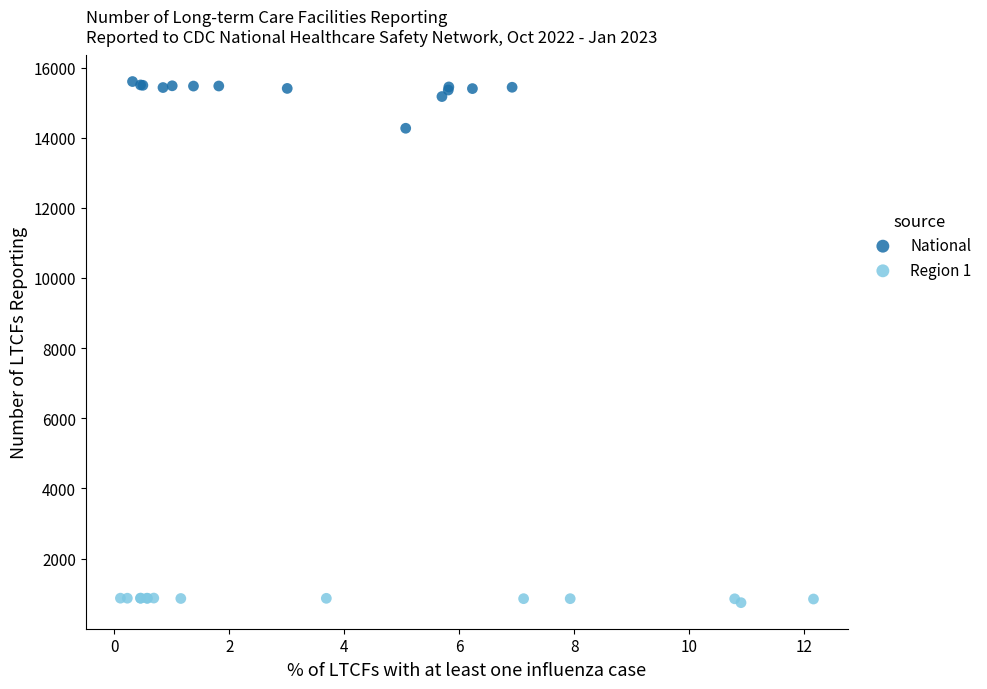

Which series contains the highest Y value?

National